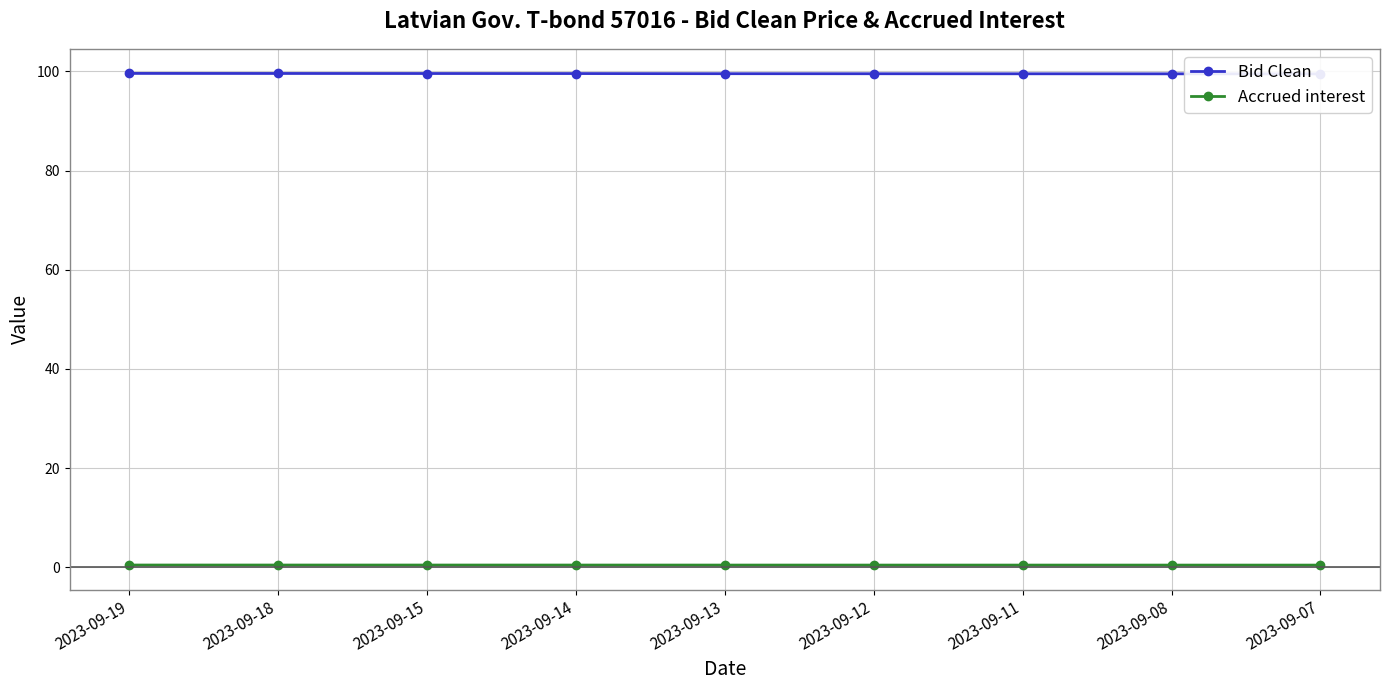

True or false: Accrued interest and Bid Clean intersect in this chart.

False